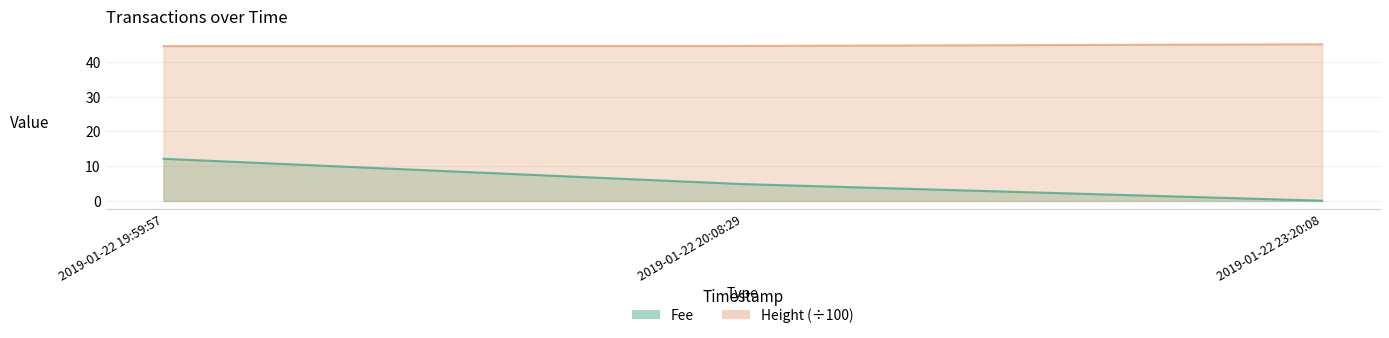

What is the label of the 3rd point from the left?

2019-01-22 23:20:08